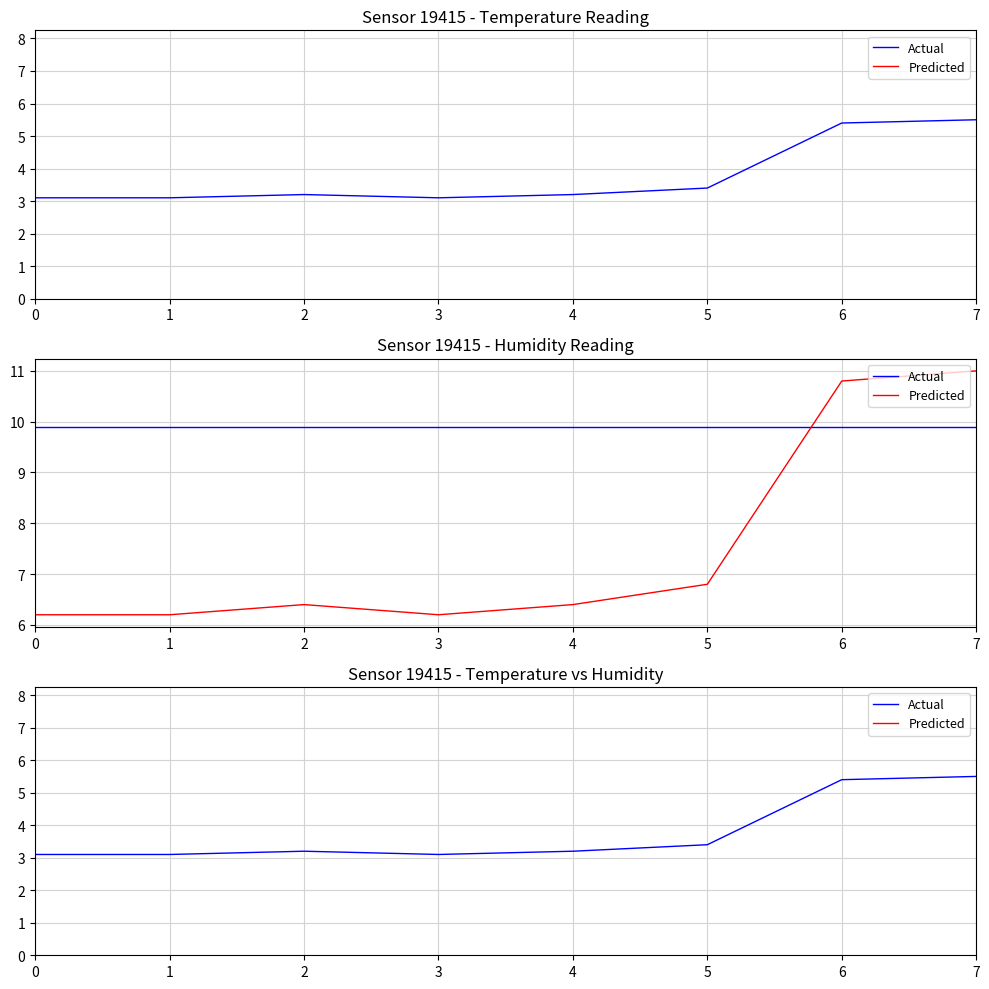

Is this an area chart (filled region under the line)?

No